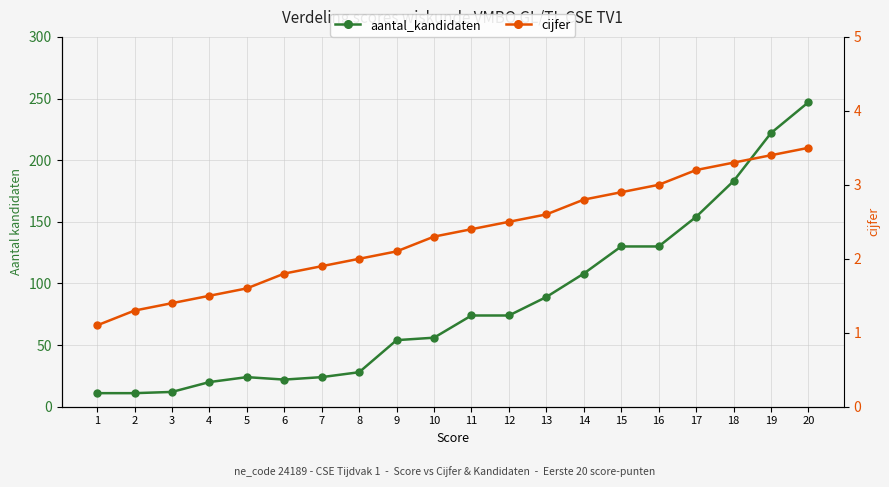

What is the difference between the maximum and second lowest values in the aantal_kandidaten series?

236.0